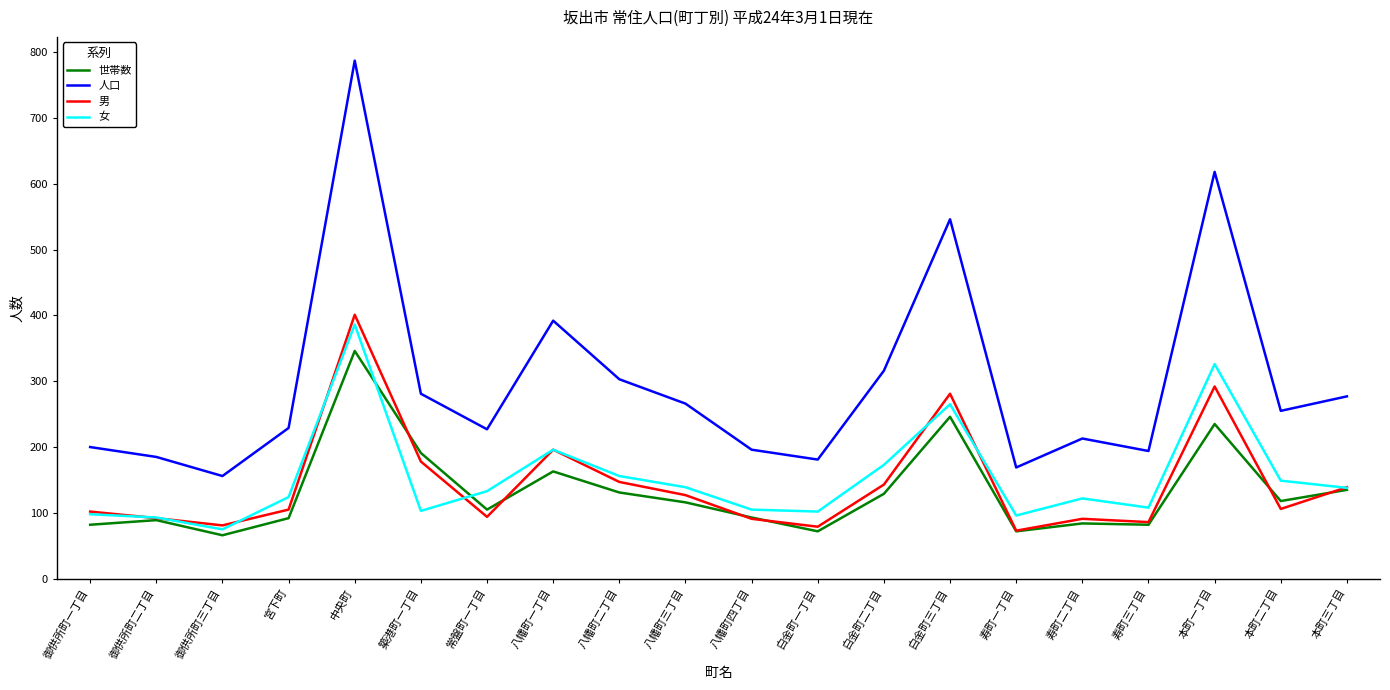

What is the difference between the maximum and minimum values in the 男 series?

328